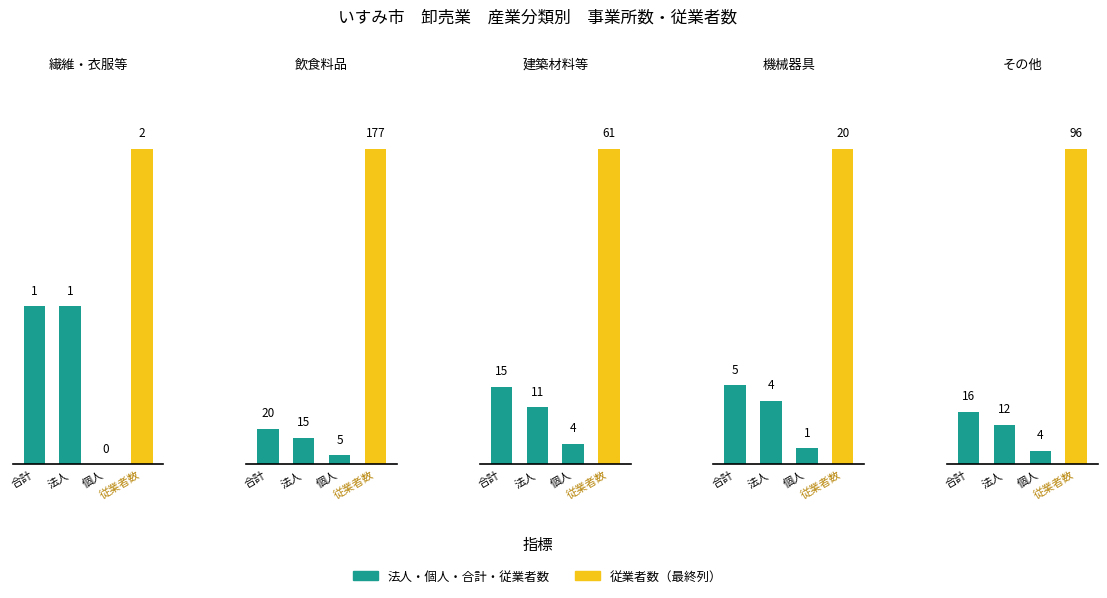

The その他 series shows 2 at 個人. True or false?

False